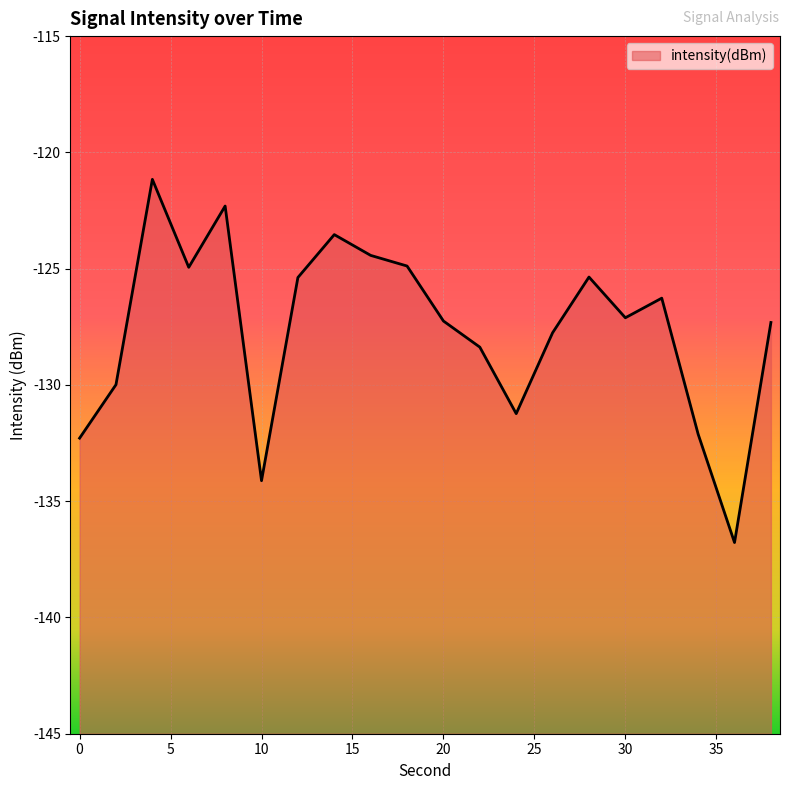

What is the difference between the maximum and second lowest values?

13.0